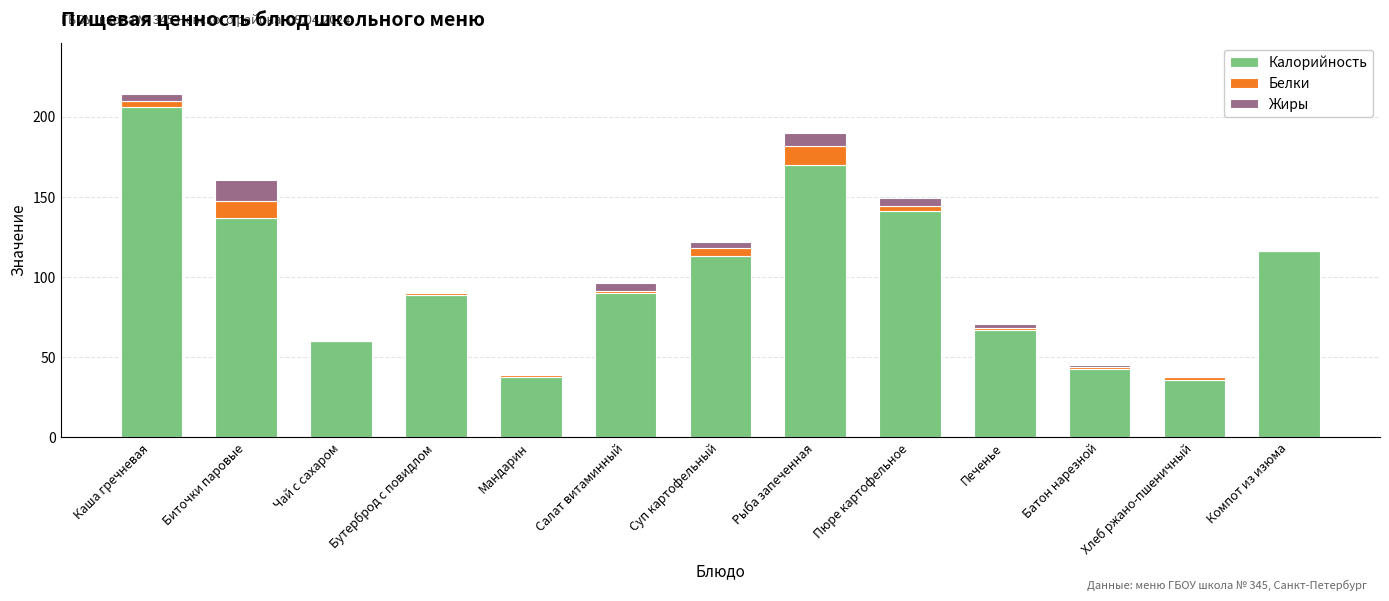

Which category has the highest value in the Калорийность series?

Каша гречневая